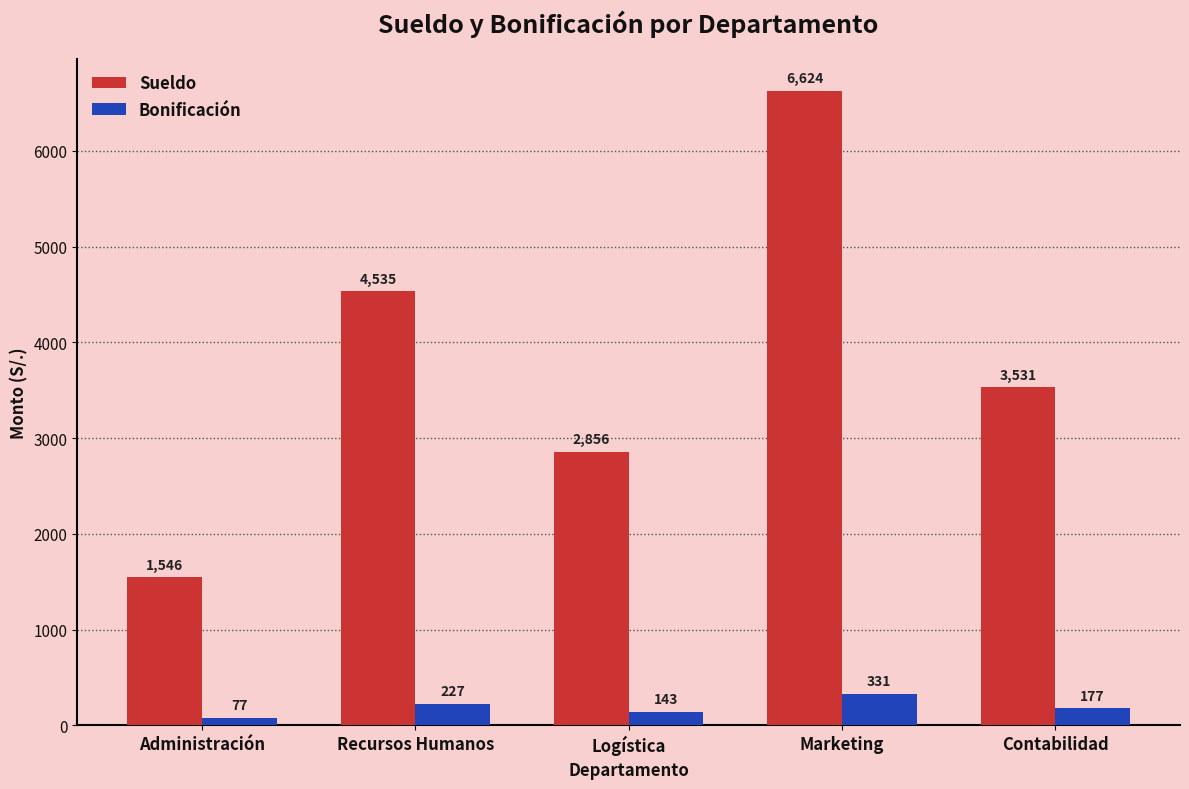

At which category is the sum across all series the highest?

Marketing